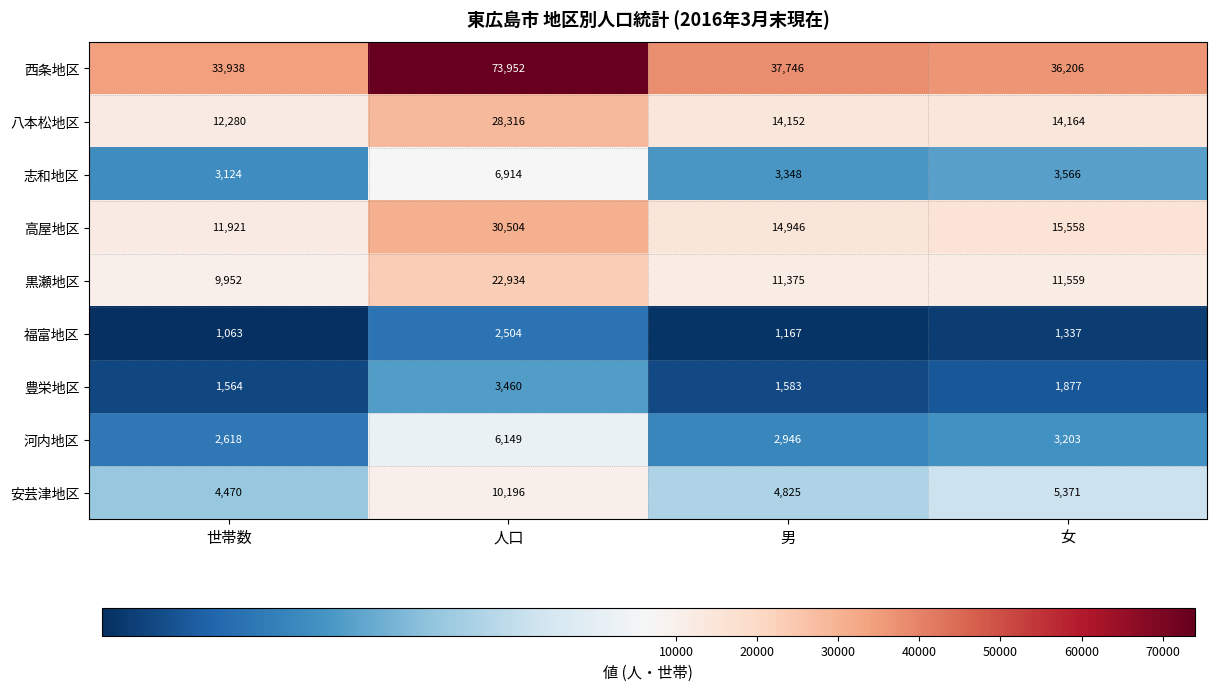

What is the difference between the highest and lowest values at 女?

34869